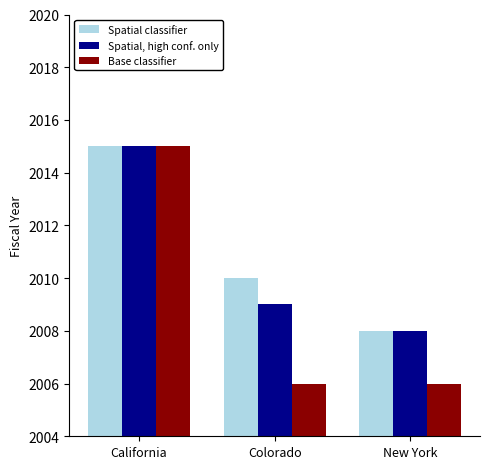

How many categories are shown in the chart?

3